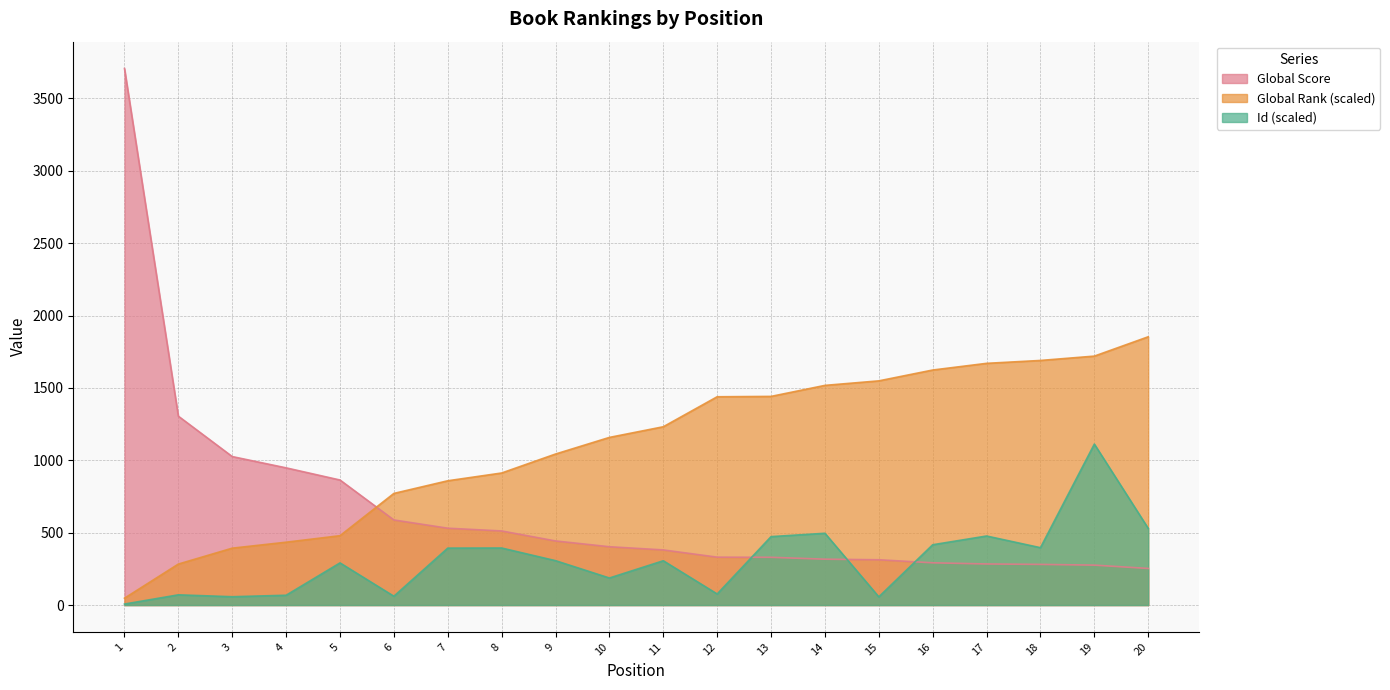

Reading left to right, transcribe all the data shown in this chart.

Global Score: 1=3707.0	2=1305.0	3=1026.0	4=948.0	5=864.0	6=588.0	7=531.0	8=512.0	9=443.0	10=403.0	11=381.0	12=331.0	13=330.0	14=317.0	15=313.0	16=292.0	17=284.0	18=281.0	19=276.0	20=253.0
Global Rank: 1=47.4	2=283.3	3=393.2	4=434.4	5=479.3	6=771.4	7=858.7	8=912.4	9=1043.5	10=1158.3	11=1231.9	12=1439.1	13=1441.6	14=1517.7	15=1549.0	16=1623.8	17=1670.0	18=1690.0	19=1719.9	20=1853.5
Id: 1=7.0	2=70.7	3=57.6	4=67.9	5=291.3	6=61.0	7=393.4	8=394.2	9=306.8	10=187.0	11=306.2	12=76.7	13=472.9	14=496.0	15=56.8	16=416.7	17=477.1	18=396.4	19=1112.1	20=529.8